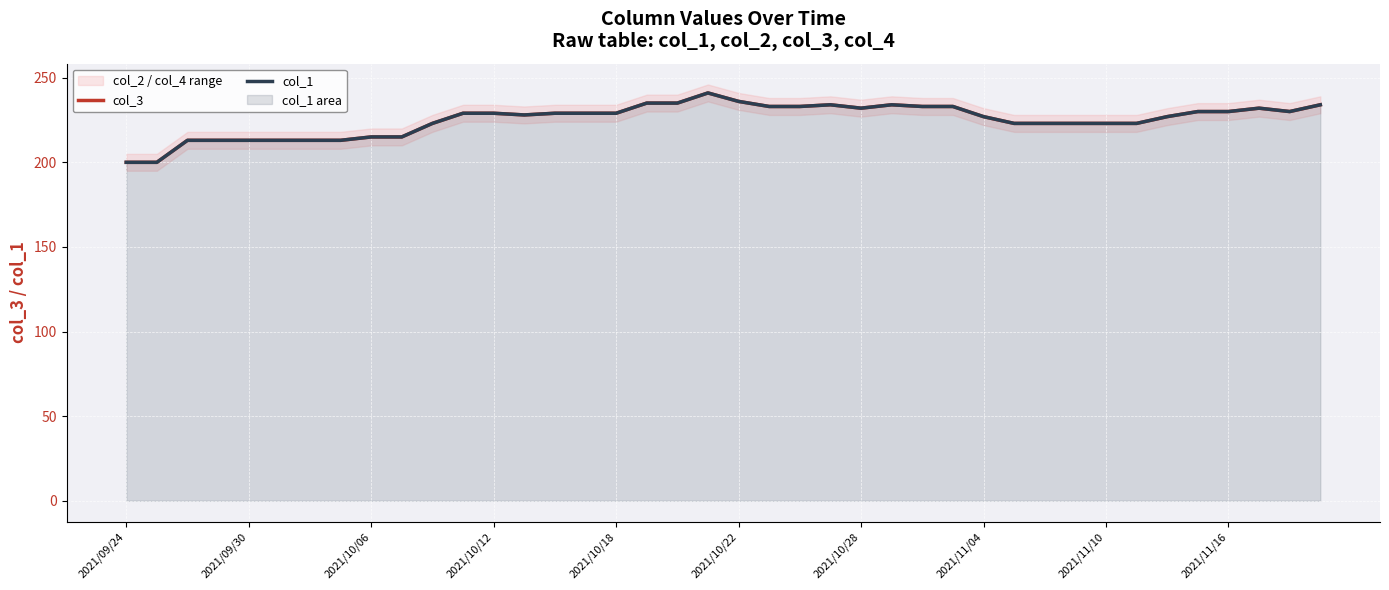

At which category is the sum across all series the highest?

19